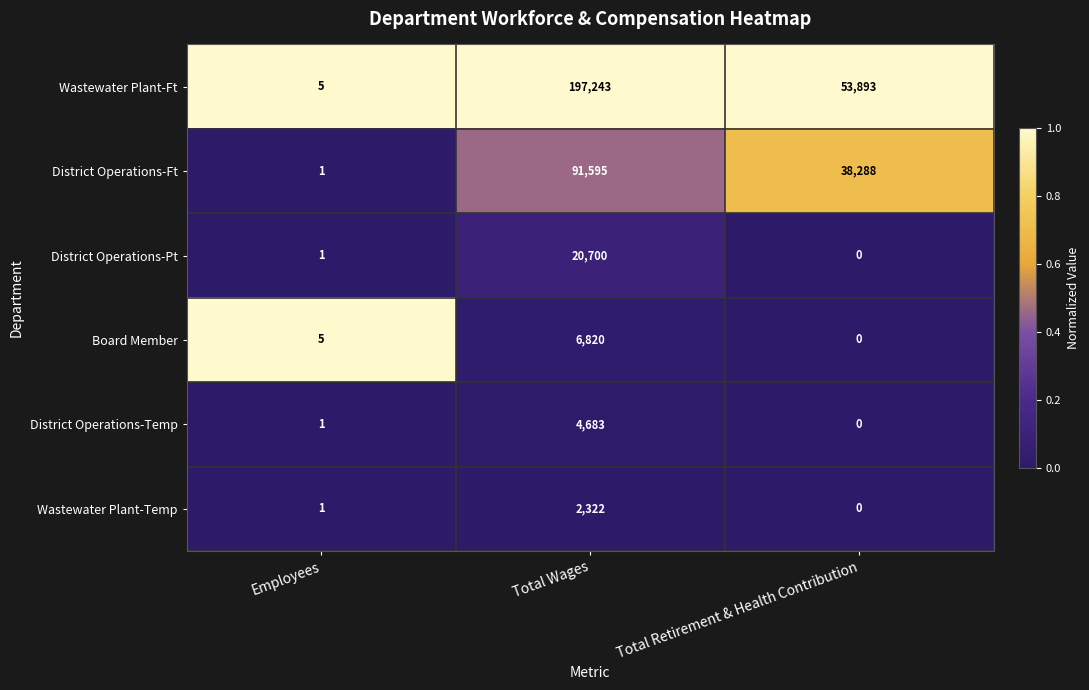

Reading left to right, transcribe all the data shown in this chart.

Wastewater Plant-Ft: 5	197243	53893
District Operations-Ft: 1	91595	38288
District Operations-Pt: 1	20700	0
Board Member: 5	6820	0
District Operations-Temp: 1	4683	0
Wastewater Plant-Temp: 1	2322	0